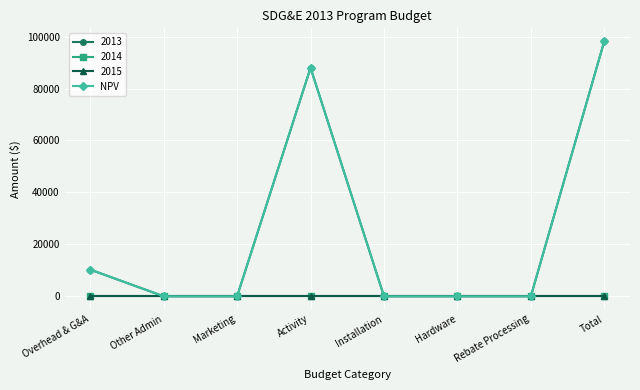

Between Marketing and Other Admin, which is larger?

Marketing